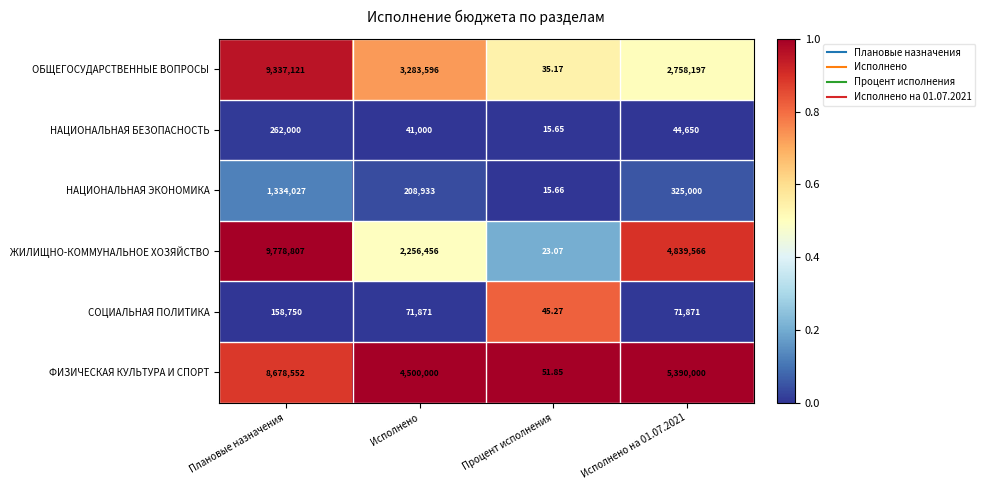

At which category does the chart reach its minimum across all series?

Процент исполнения